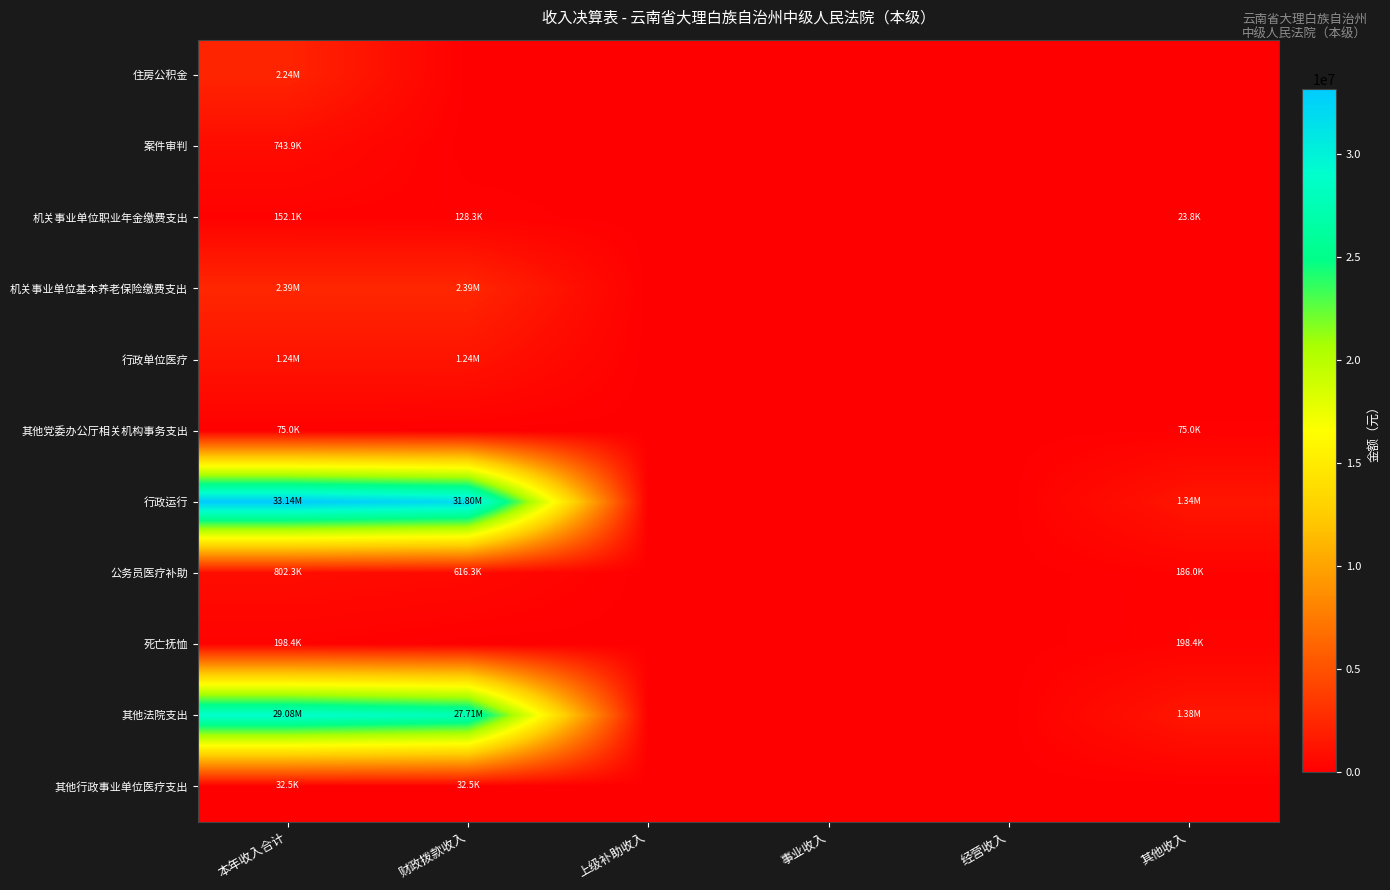

Rank the series at 事业收入 from highest to lowest value.

住房公积金, 案件审判, 机关事业单位职业年金缴费支出, 机关事业单位基本养老保险缴费支出, 行政单位医疗, 其他党委办公厅相关机构事务支出, 行政运行, 公务员医疗补助, 死亡抚恤, 其他法院支出, 其他行政事业单位医疗支出